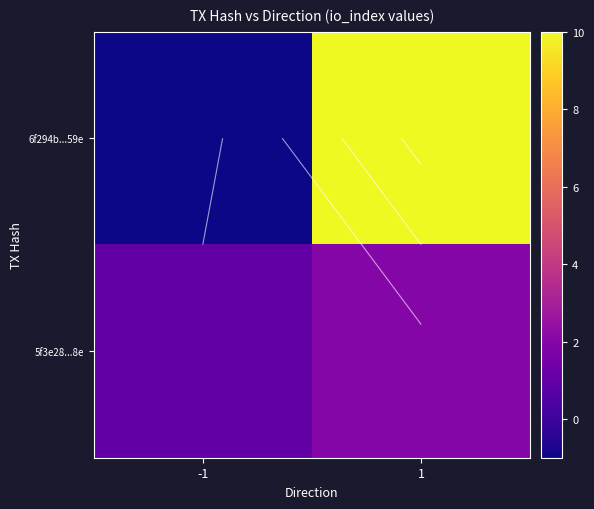

What is the minimum value for 6f294b...59e?

-1